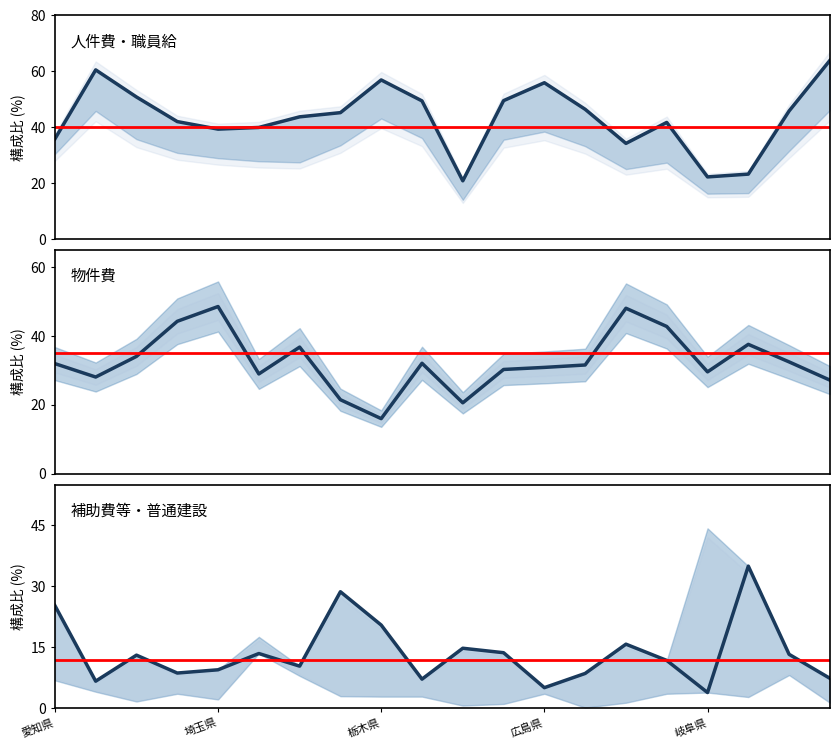

How many interior local peaks does the 補助費等(%) series have?

6